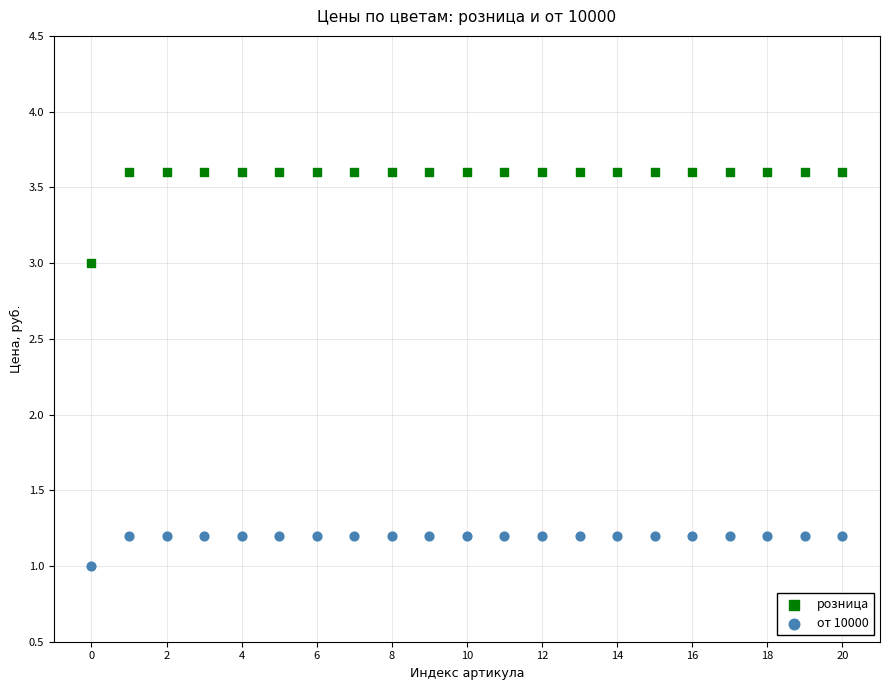

Which series contains the highest Y value?

розница